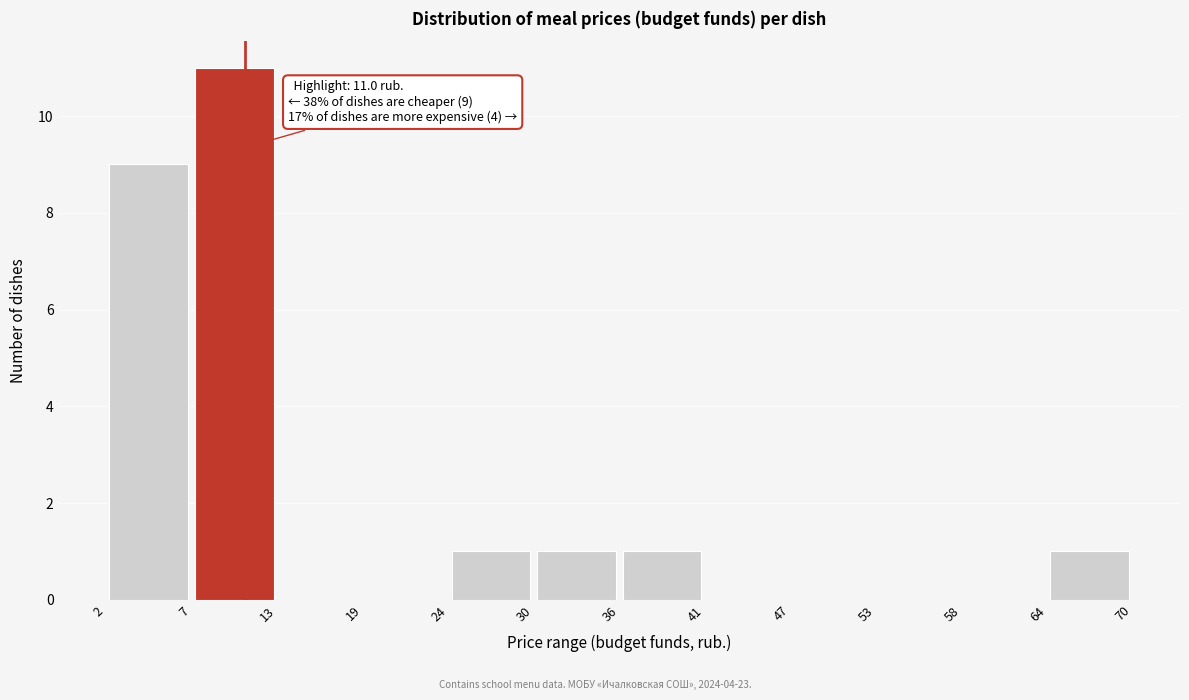

Over which range of the x-axis is the bar tallest?

7 to 13